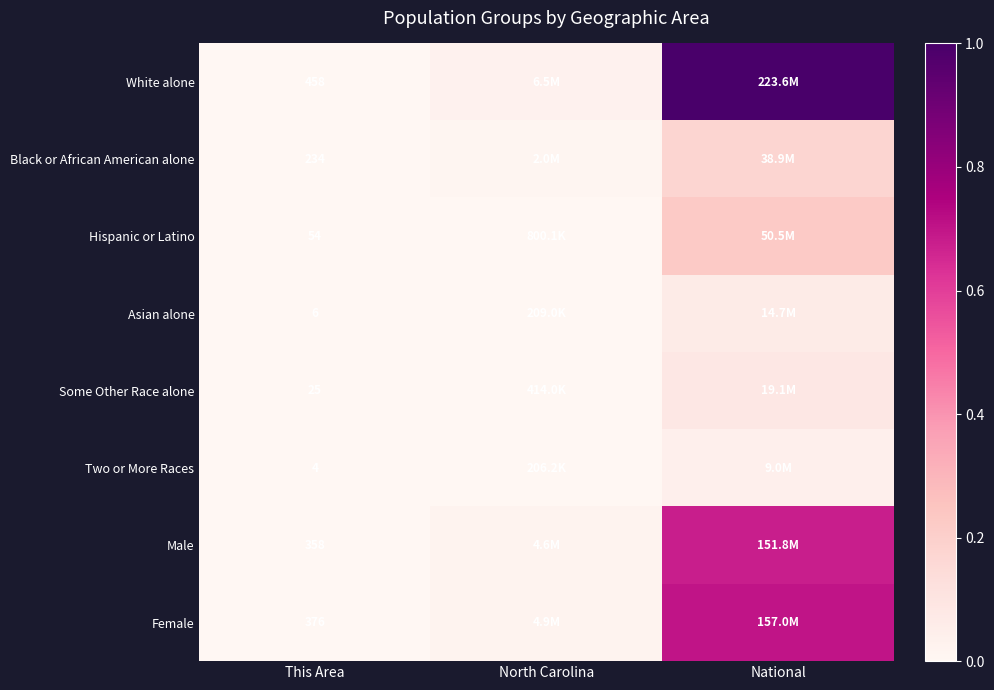

Is the value of Female at This Area greater than the value of Two or More Races at This Area?

Yes